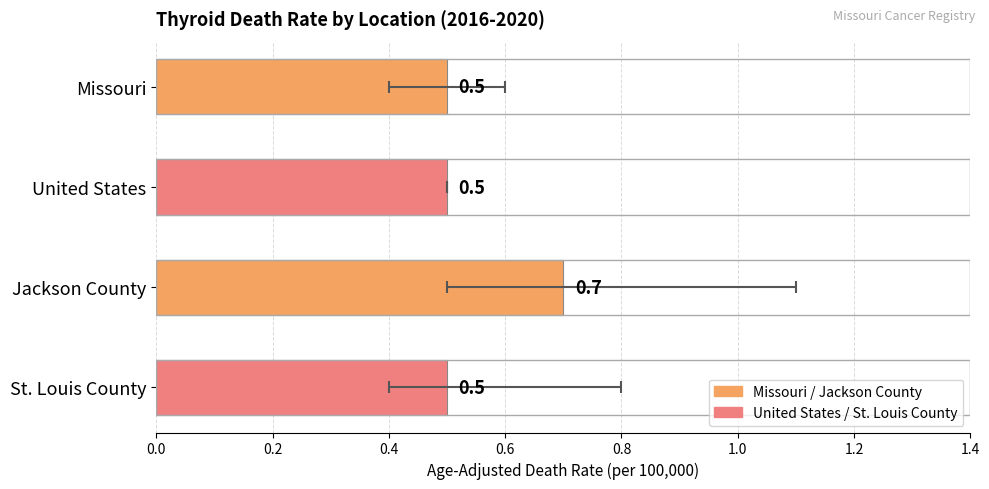

Count the number of categories in the chart.

4